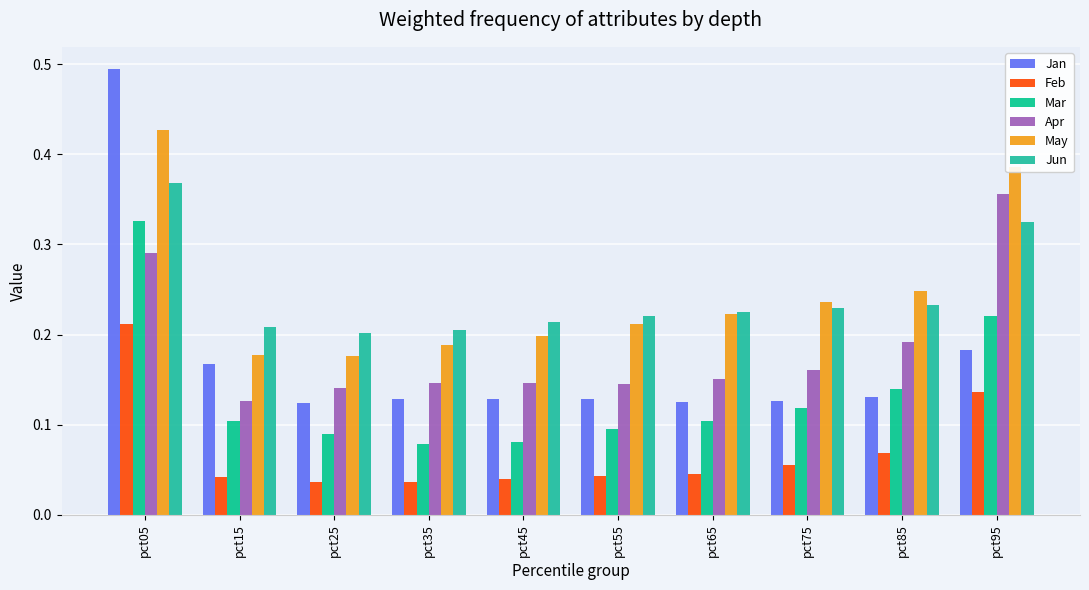

How many series are shown in this chart?

6